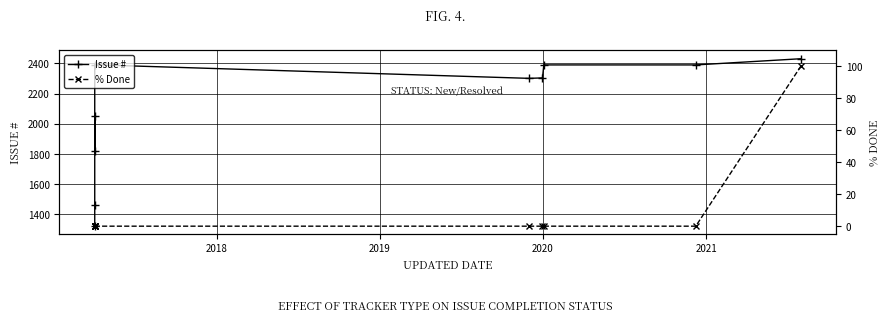

How many values in the % Done series exceed 0?

1